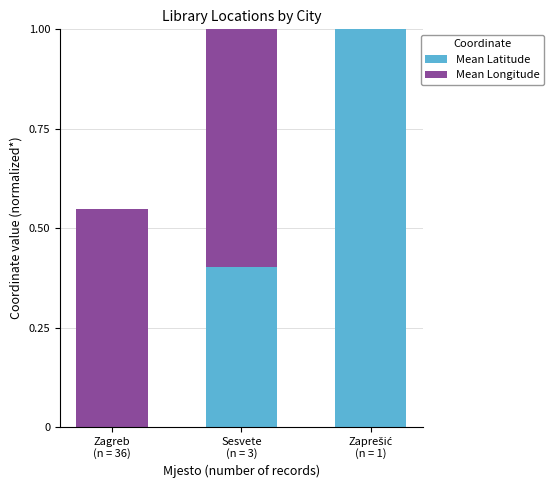

List the labels in order of Mean Latitude value, smallest first.

Zagreb
(n = 36), Sesvete
(n = 3), Zaprešić
(n = 1)